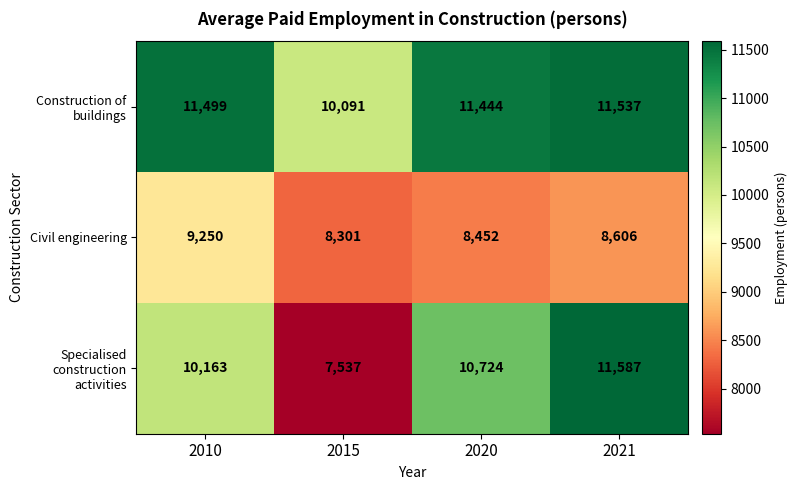

What is the difference between the Construction of buildings values at 2020 and 2021?

93